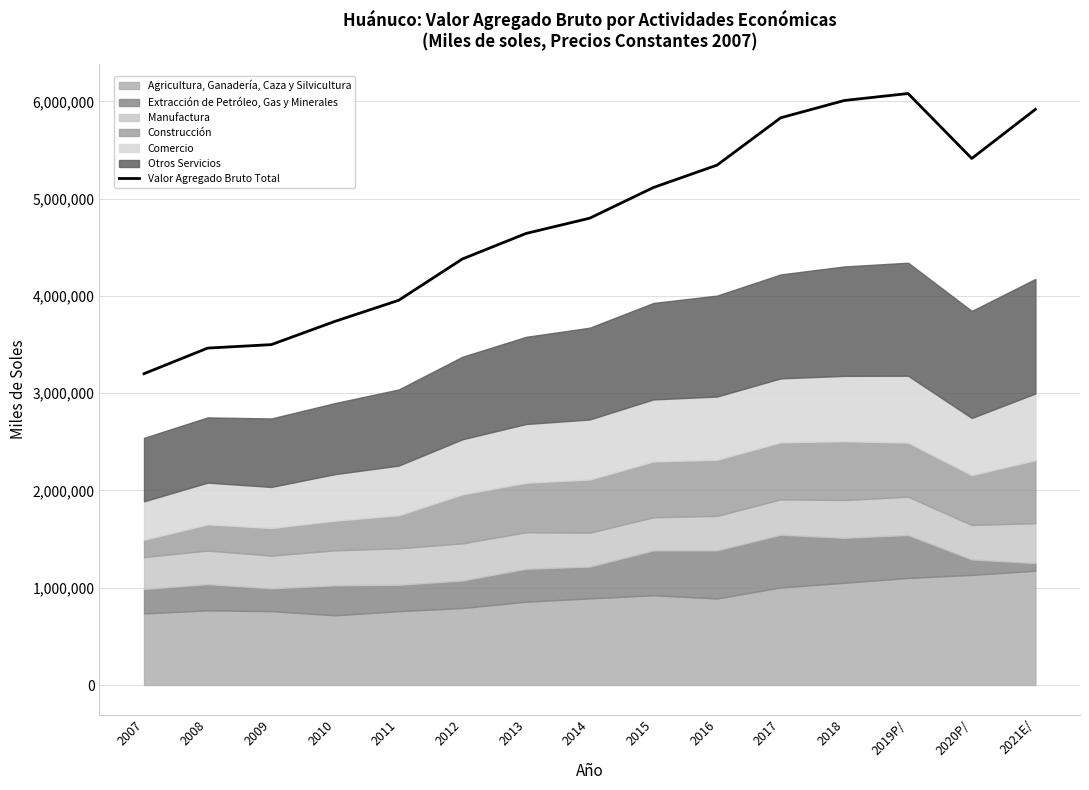

Rank the categories by value from highest to lowest.

2019P/, 2018, 2021E/, 2017, 2020P/, 2016, 2015, 2014, 2013, 2012, 2011, 2010, 2009, 2008, 2007